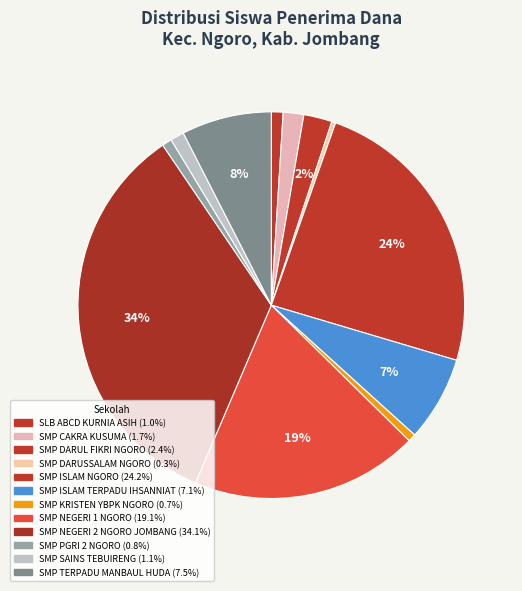

Is there a majority slice in this chart?

No